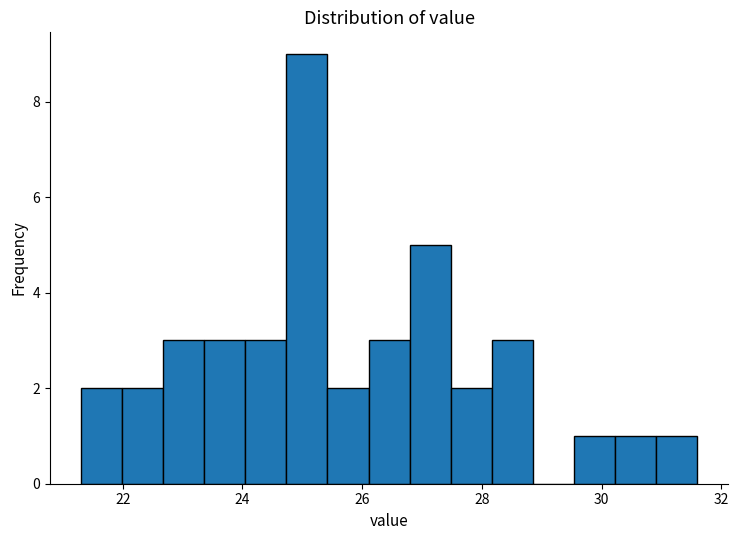

Around what value on the x-axis is the tallest bar? Give the approximate position of its centre, as read against the axis.

25.0